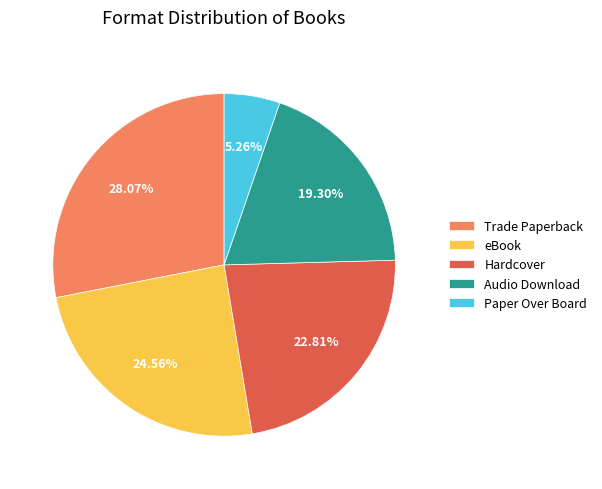

To the nearest percent, what percentage of the pie is eBook?

25%